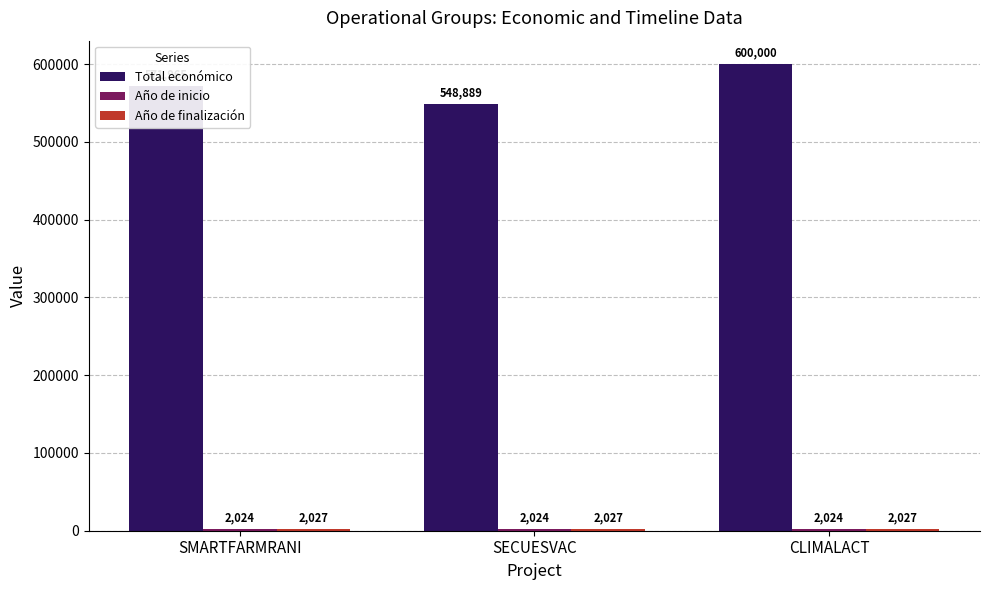

What is the difference between the Total económico values at SMARTFARMRANI and SECUESVAC?

23076